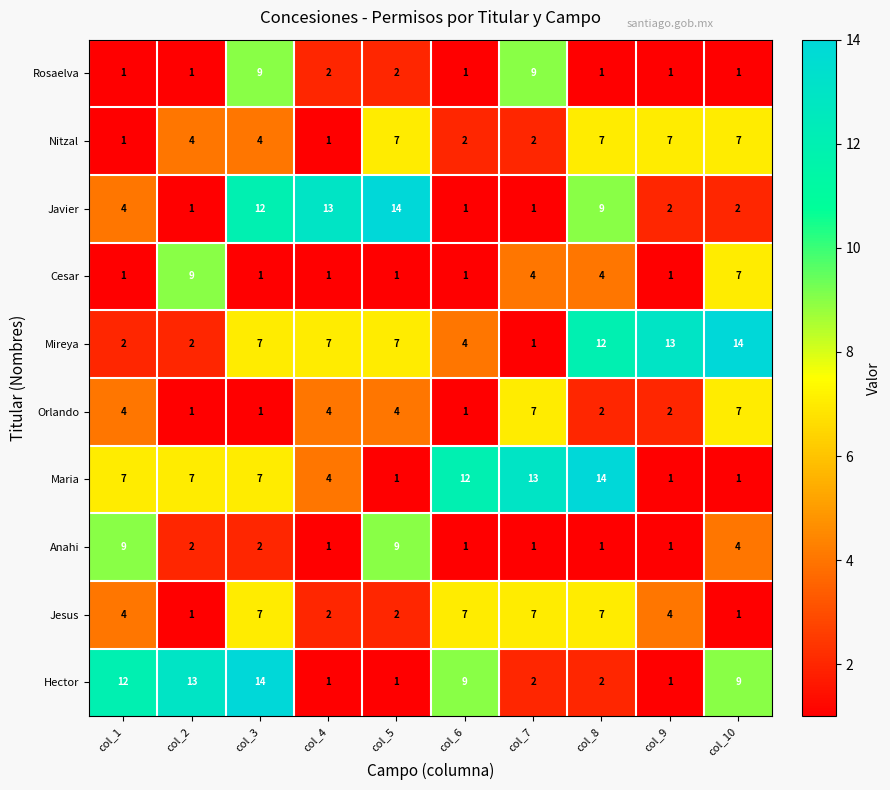

What is the maximum value for Javier?

14